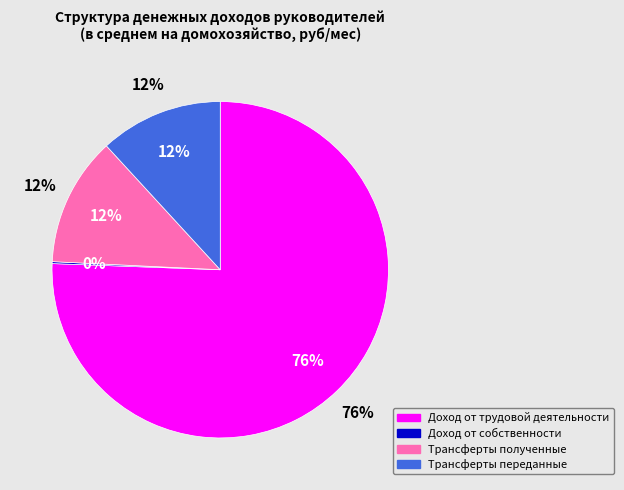

Rank the categories by value from lowest to highest.

Доход от собственности, Трансферты переданные, Трансферты полученные, Доход от трудовой деятельности